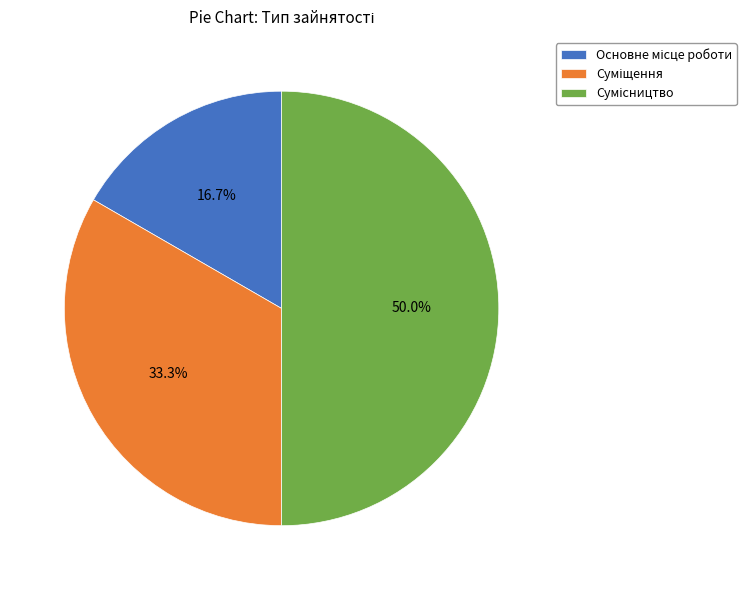

Which category has the smallest portion of the pie?

Основне місце роботи